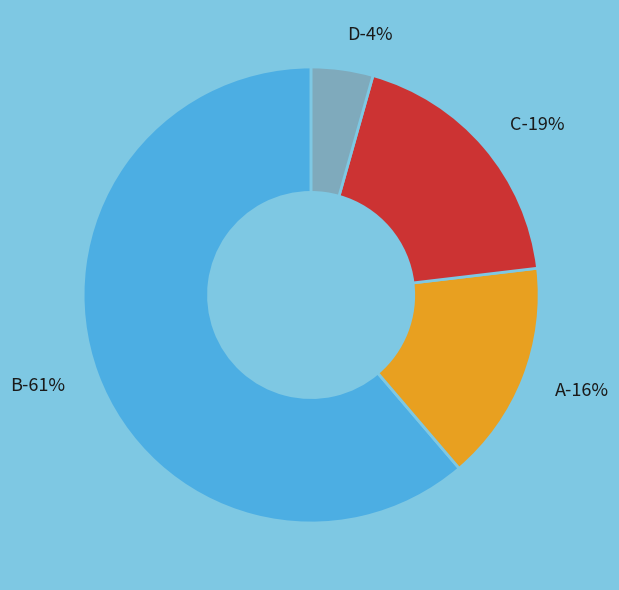

To the nearest percent, what is the combined percentage of D and C?

23%